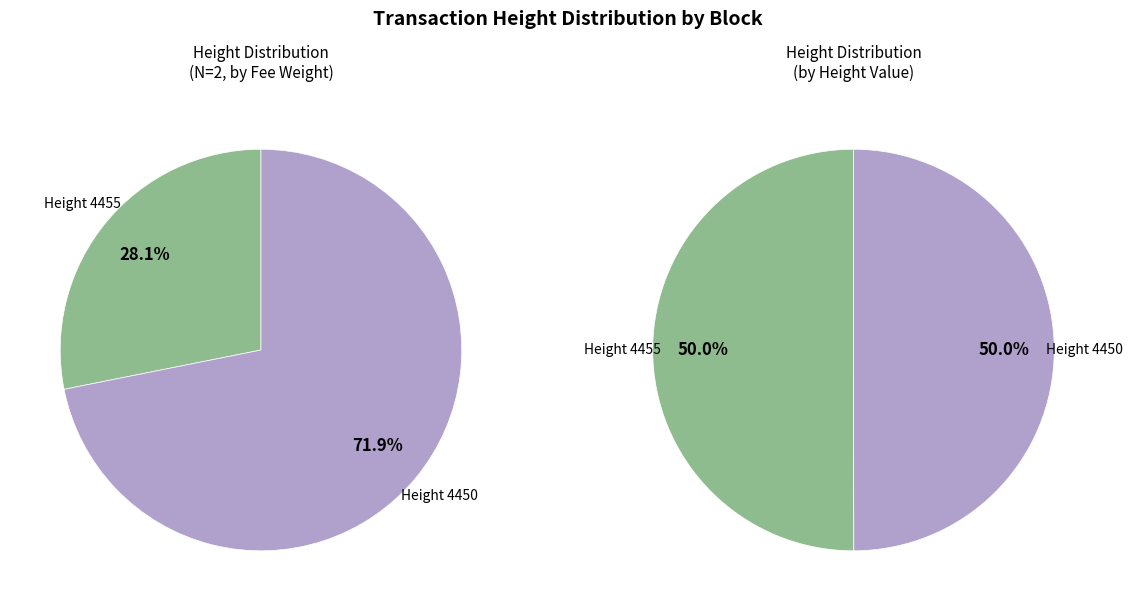

What is the change in value from 4455 to 4450?

-5